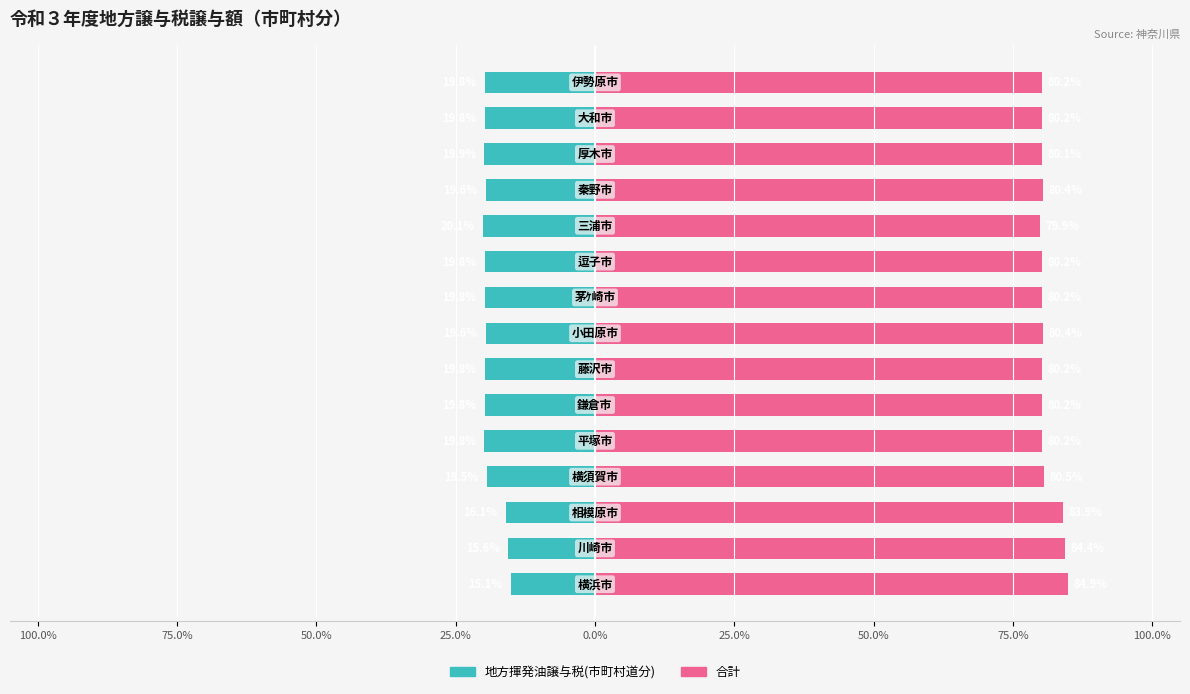

How many values in the 地方揮発油譲与税(市町村道分) series exceed -19?

3